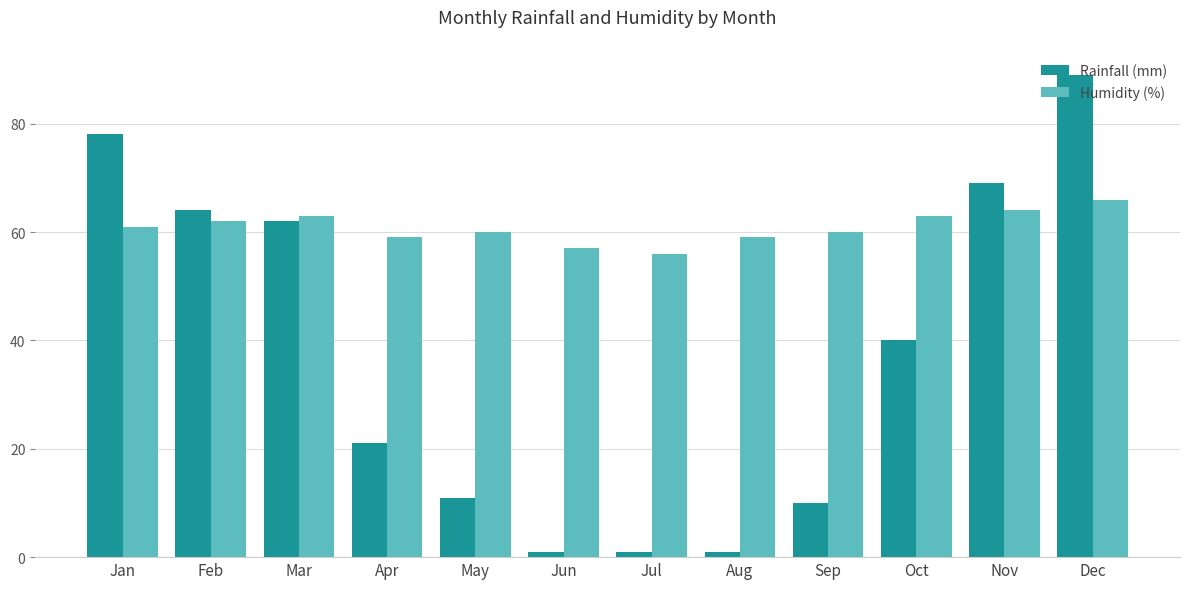

Reading left to right, list all the values displayed in this chart.

Rainfall (mm): Jan=78	Feb=64	Mar=62	Apr=21	May=11	Jun=1	Jul=1	Aug=1	Sep=10	Oct=40	Nov=69	Dec=89
Humidity (%): Jan=61	Feb=62	Mar=63	Apr=59	May=60	Jun=57	Jul=56	Aug=59	Sep=60	Oct=63	Nov=64	Dec=66